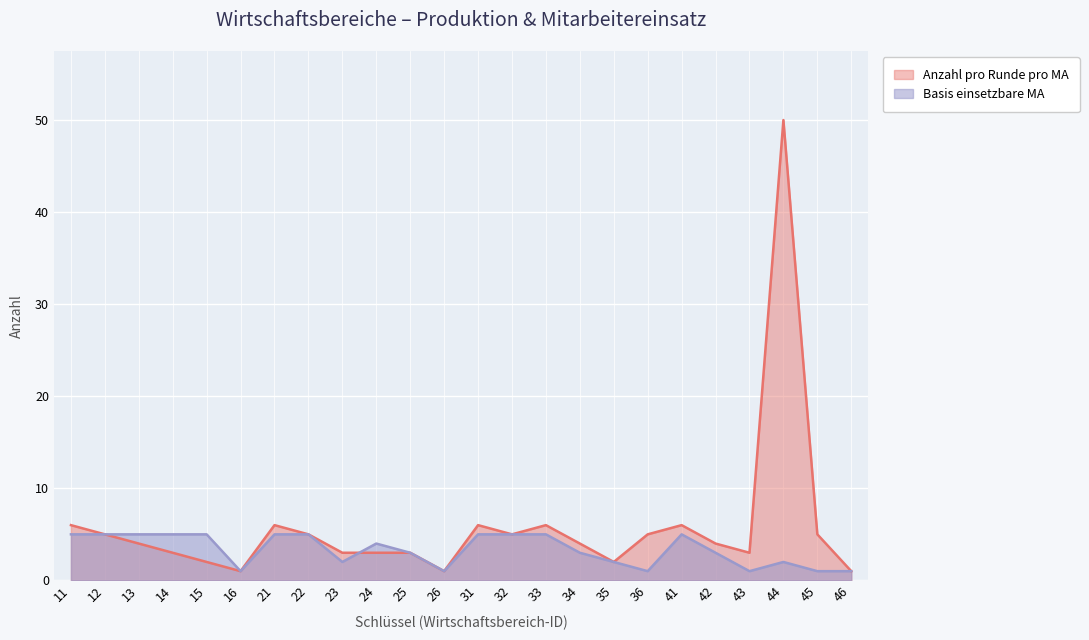

What is the difference between the Anzahl pro Runde pro MA values at 25 and 42?

1